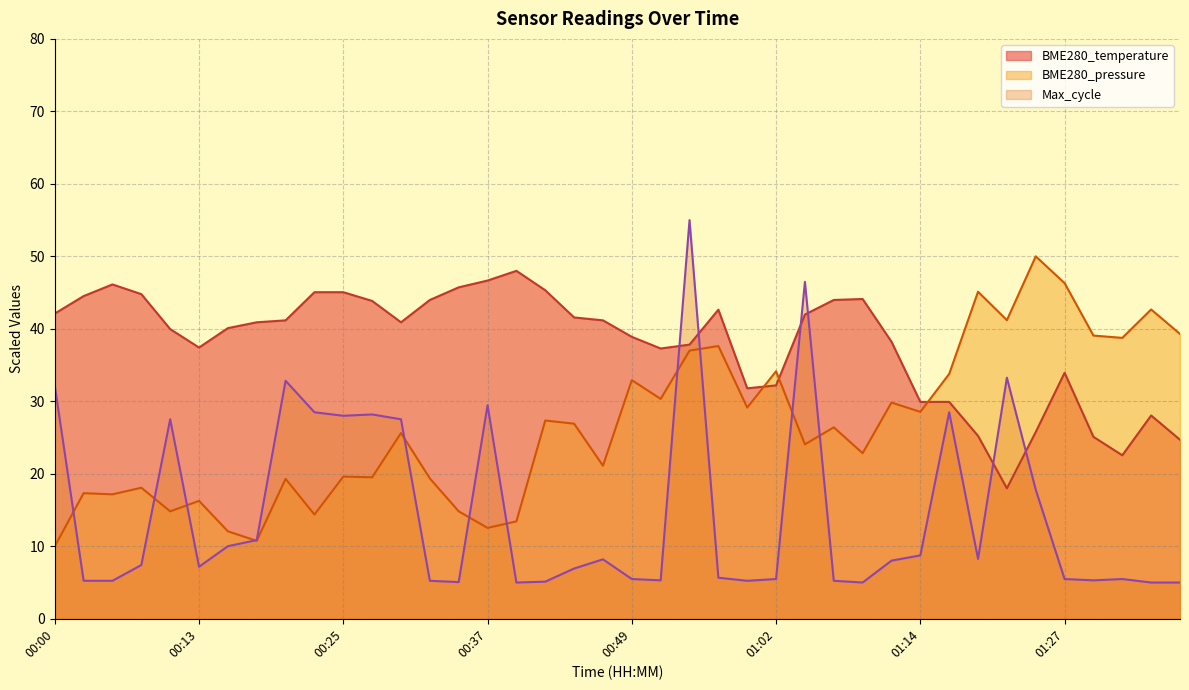

Where is the data nearest to the value 33?

01:02